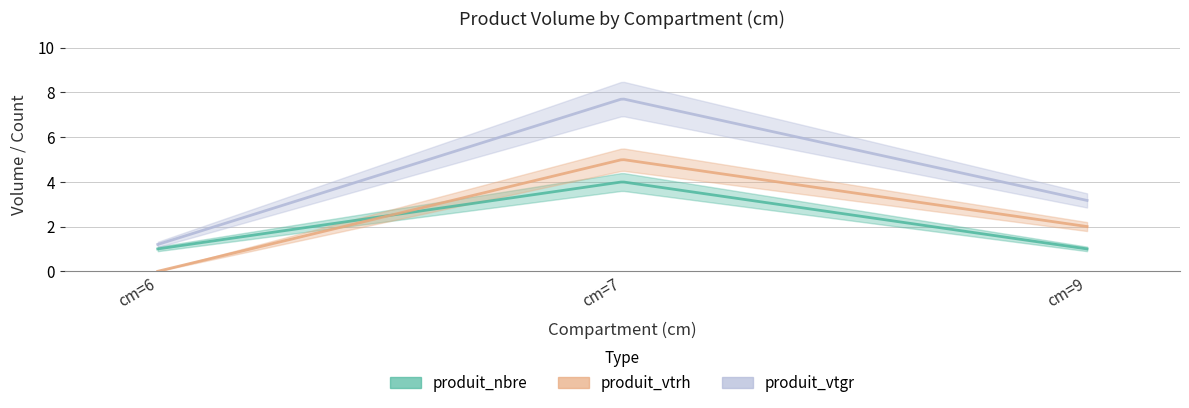

Where is produit_vtgr nearest to the value 4?

cm=9